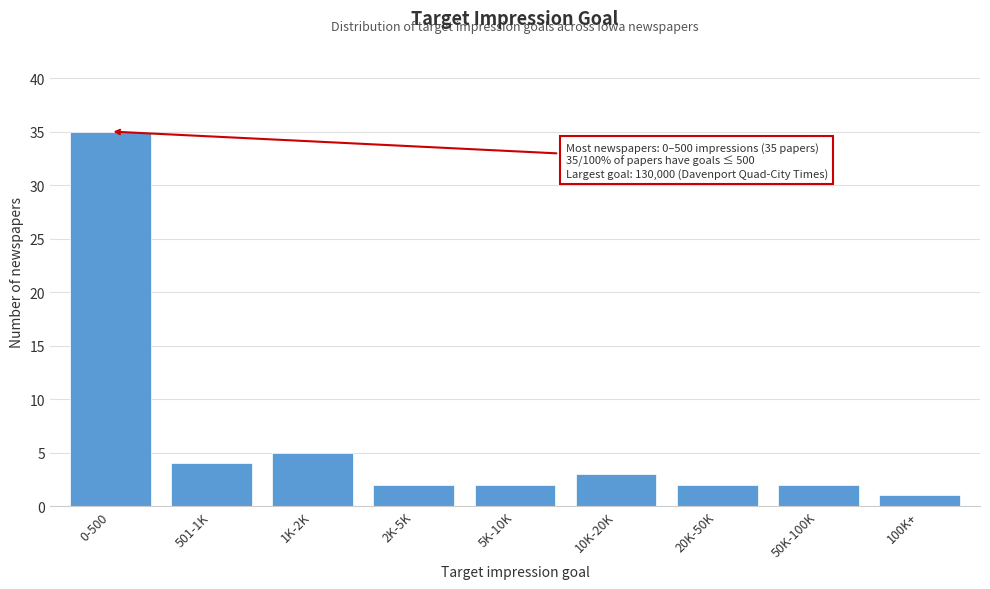

Reading left to right, what are all the values shown in this chart?

0-500=35	501-1K=4	1K-2K=5	2K-5K=2	5K-10K=2	10K-20K=3	20K-50K=2	50K-100K=2	100K+=1